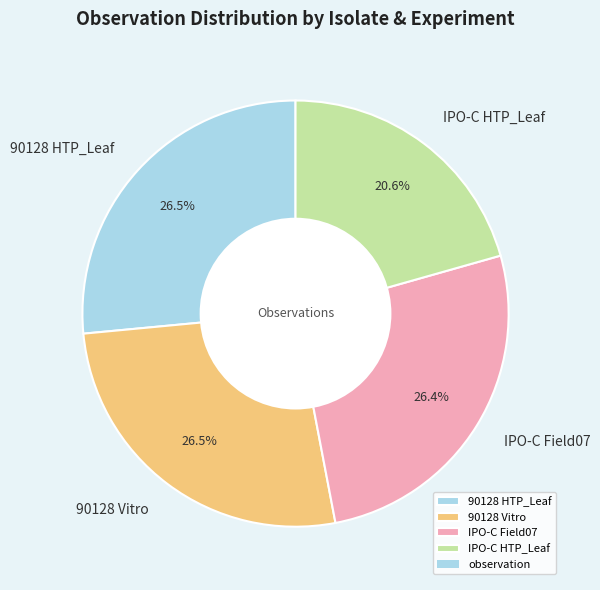

Which slice is the smallest?

IPO-C HTP_Leaf